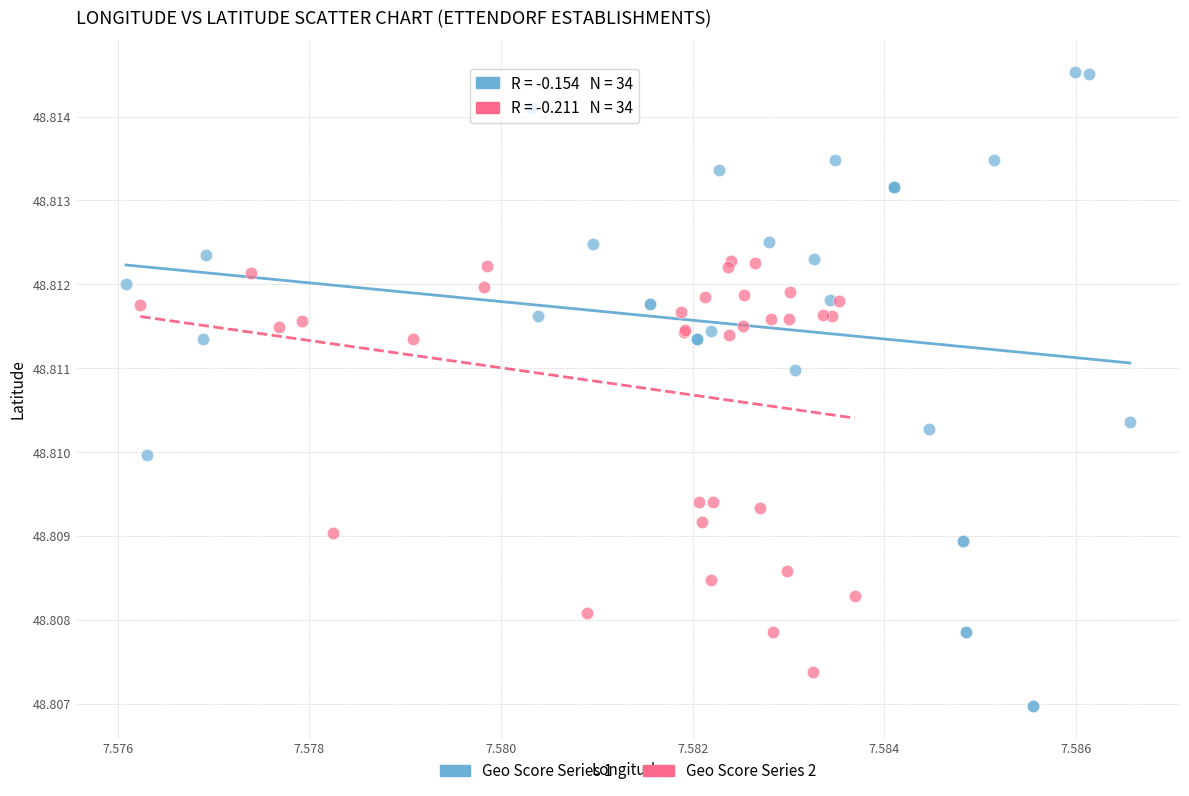

Which series reaches the minimum Y coordinate?

Geo Score Series 1